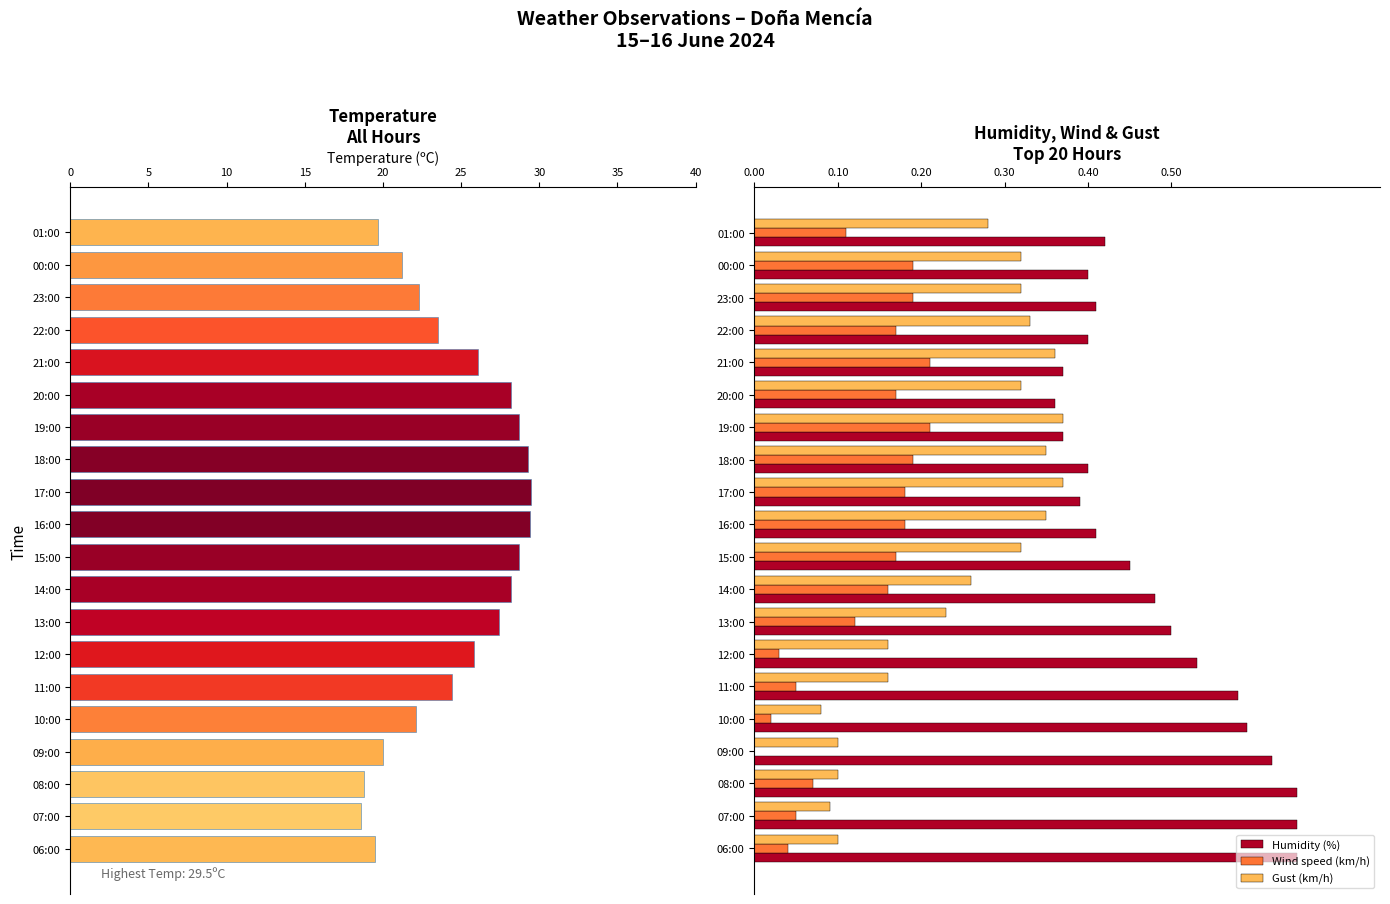

How many bars are there in total?

80